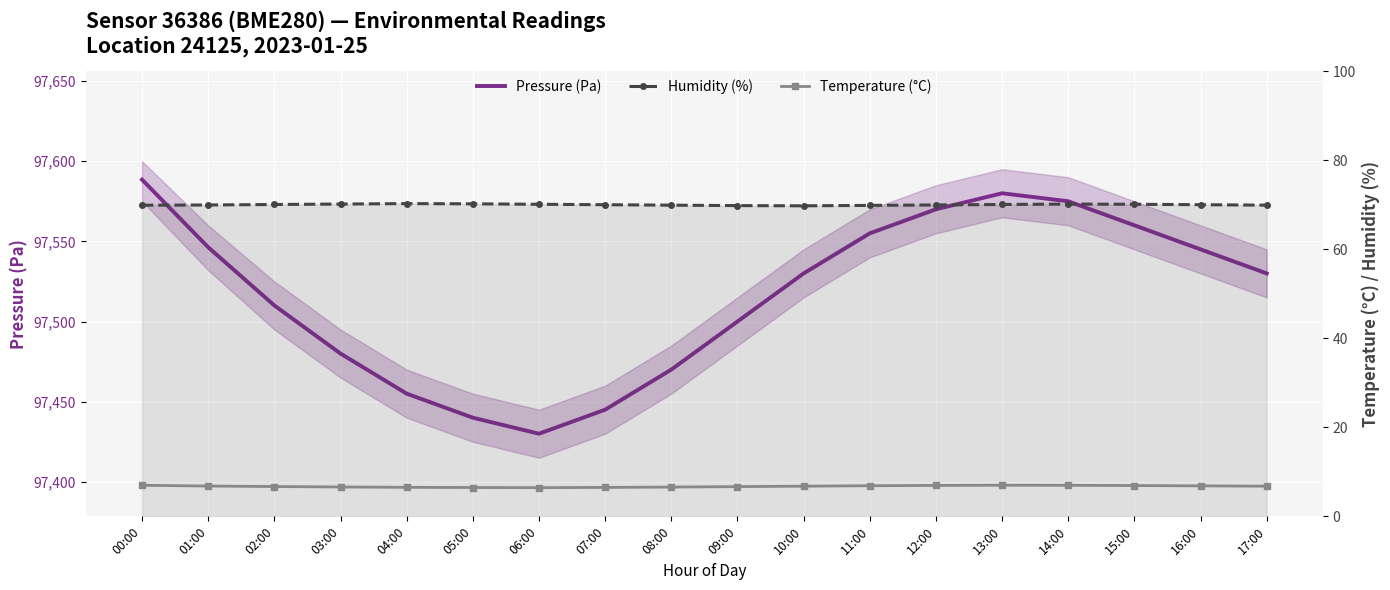

True or false: Humidity (%) and Pressure (Pa) intersect in this chart.

False